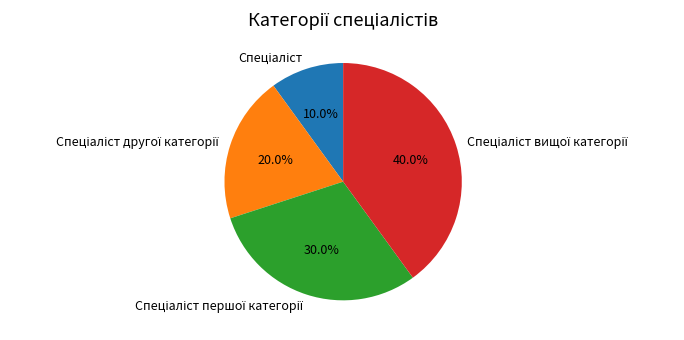

Is there any slice that represents more than half of the pie?

No